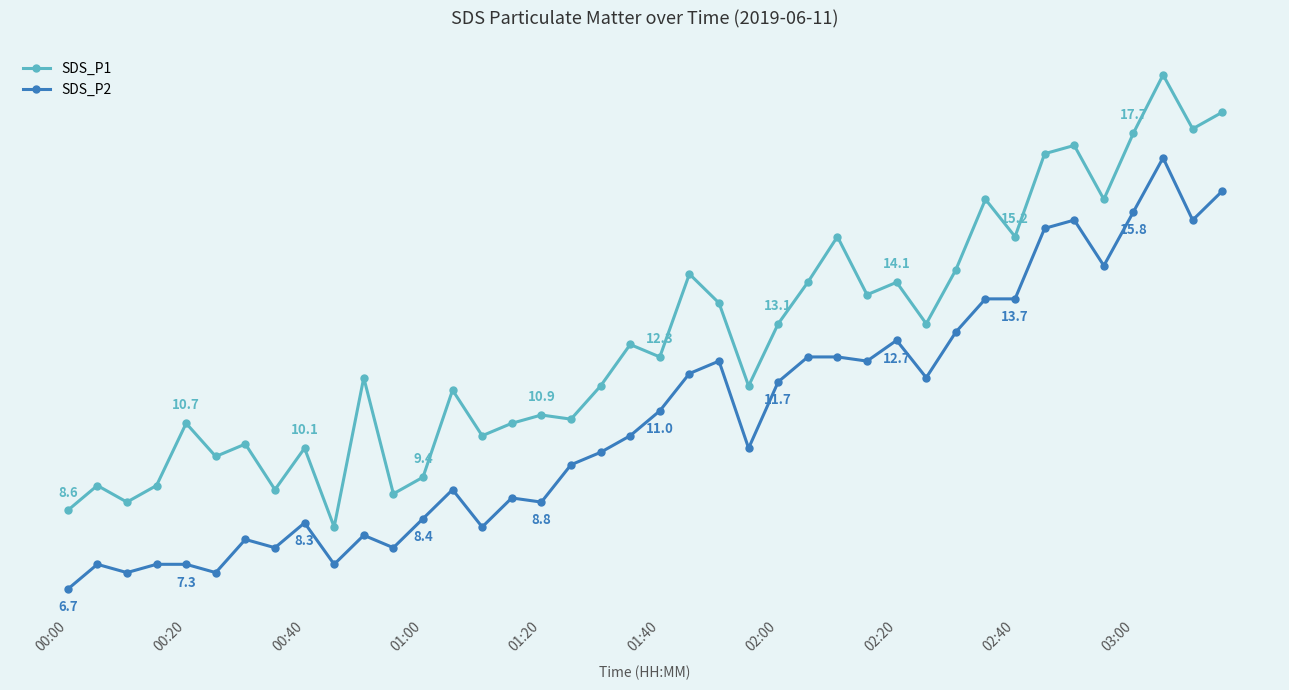

List the series in order of their overall mean, lowest first.

SDS_P2, SDS_P1